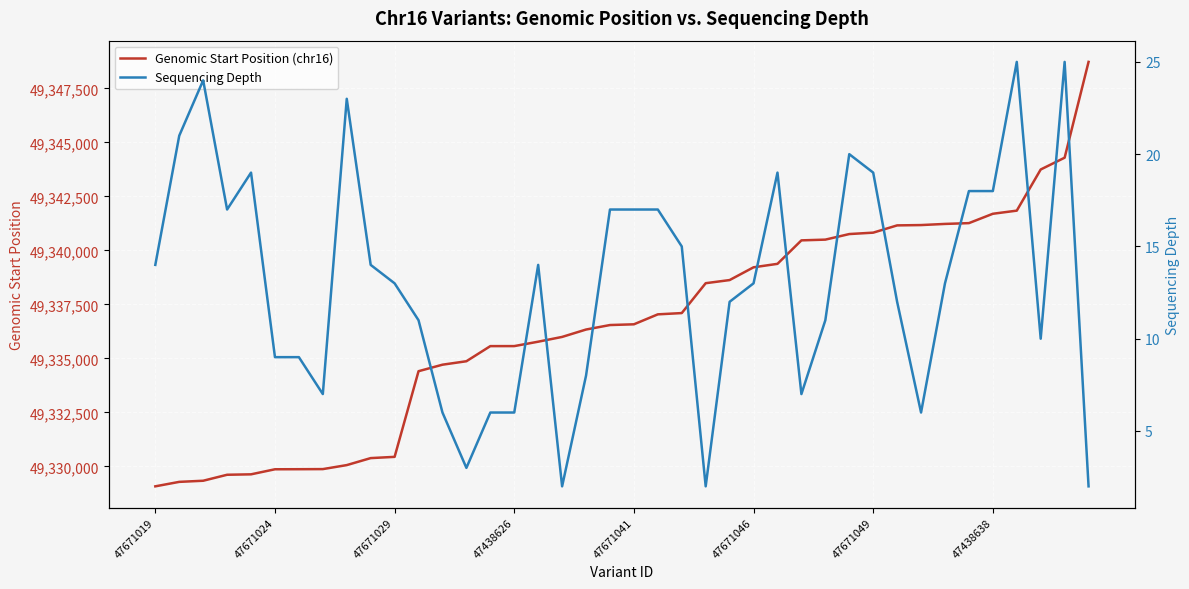

Which has a higher value, 28 or 31?

31